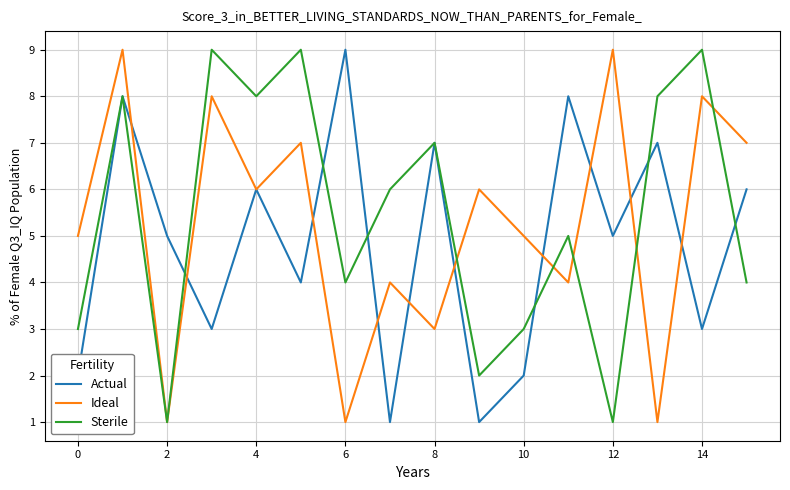

What is the highest value of the Sterile series?

9